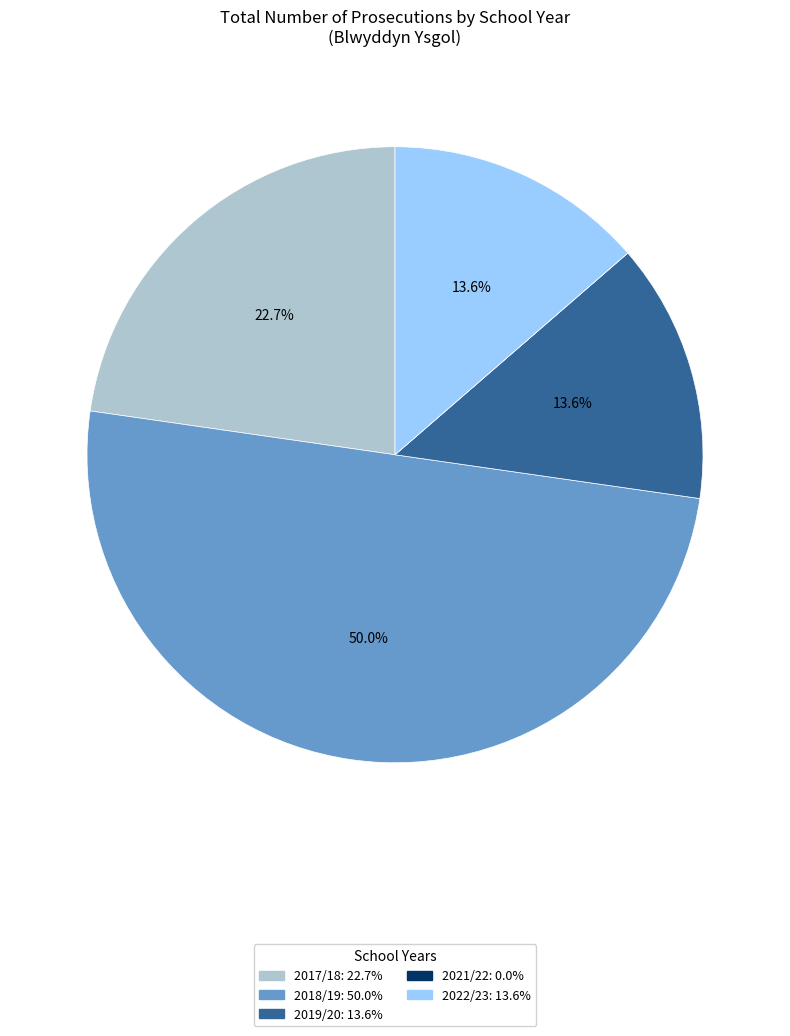

The 2018/19 slice represents 59% of the pie. True or false?

False